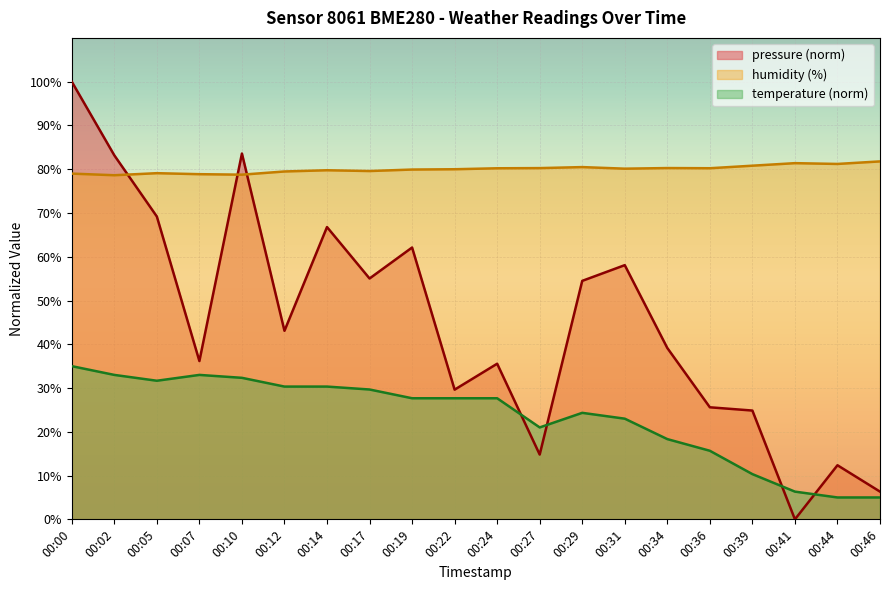

True or false: humidity has more than 0 points higher than both neighbors.

True